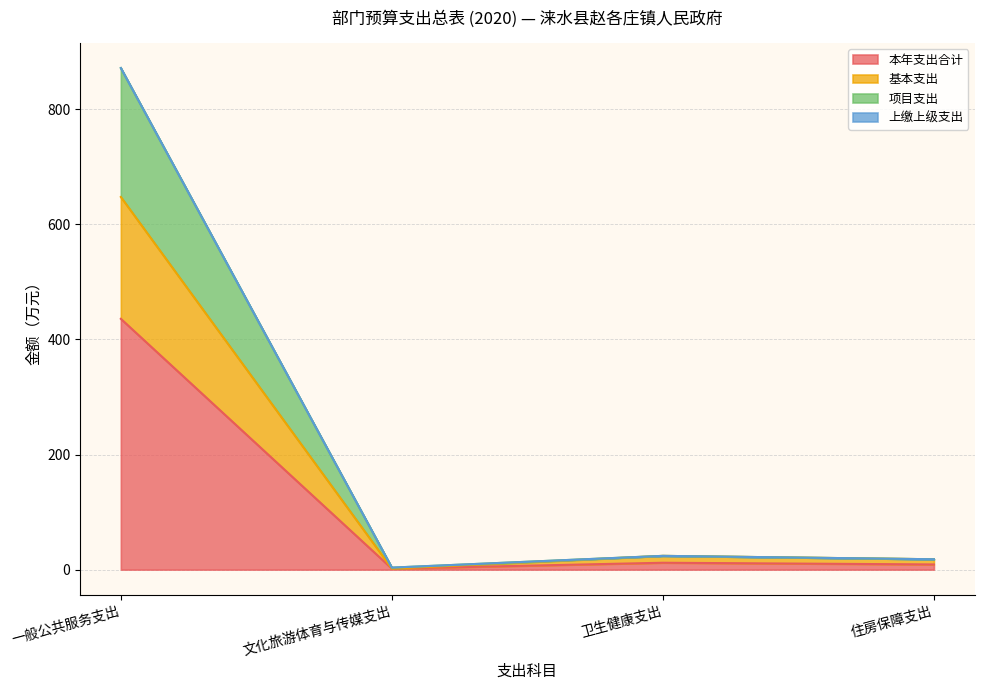

The 本年支出合计 series shows 1.8 at 文化旅游体育与传媒支出. True or false?

True